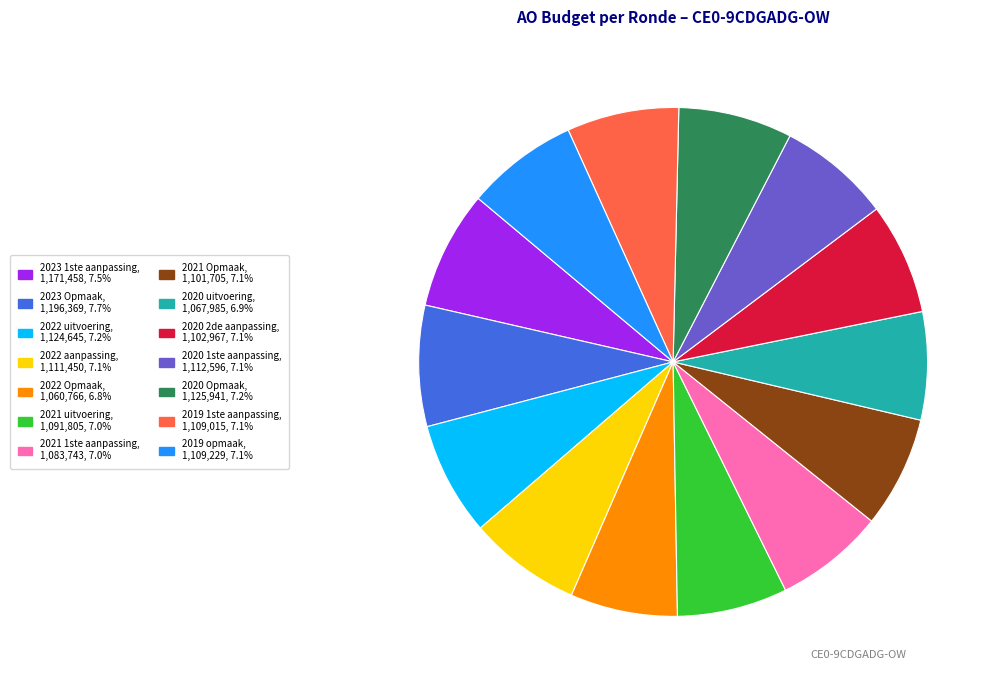

Do 2022 uitvoering and 2020 uitvoering together represent more than half of the pie?

No